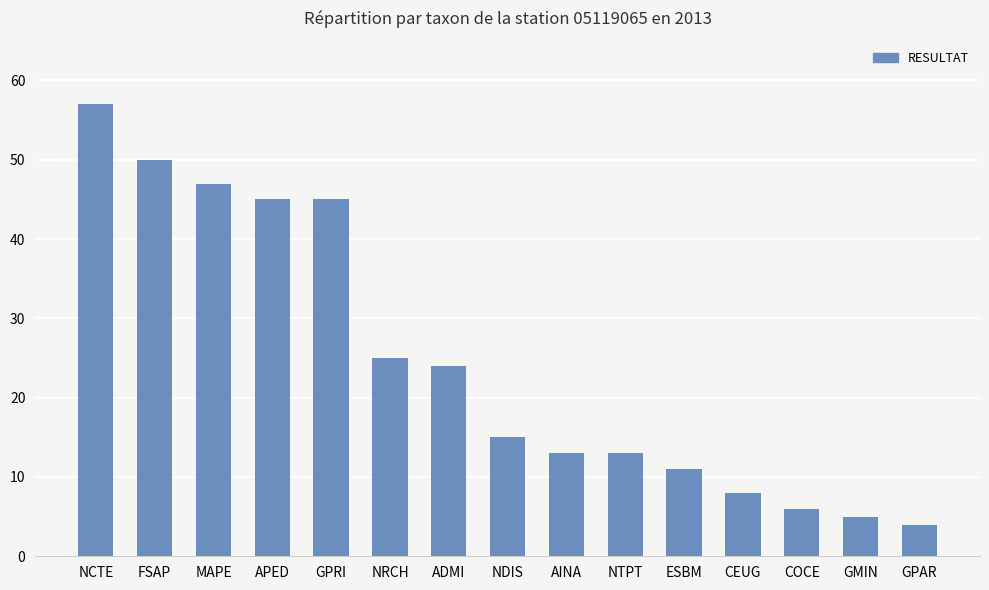

The value at ESBM is 11. True or false?

True